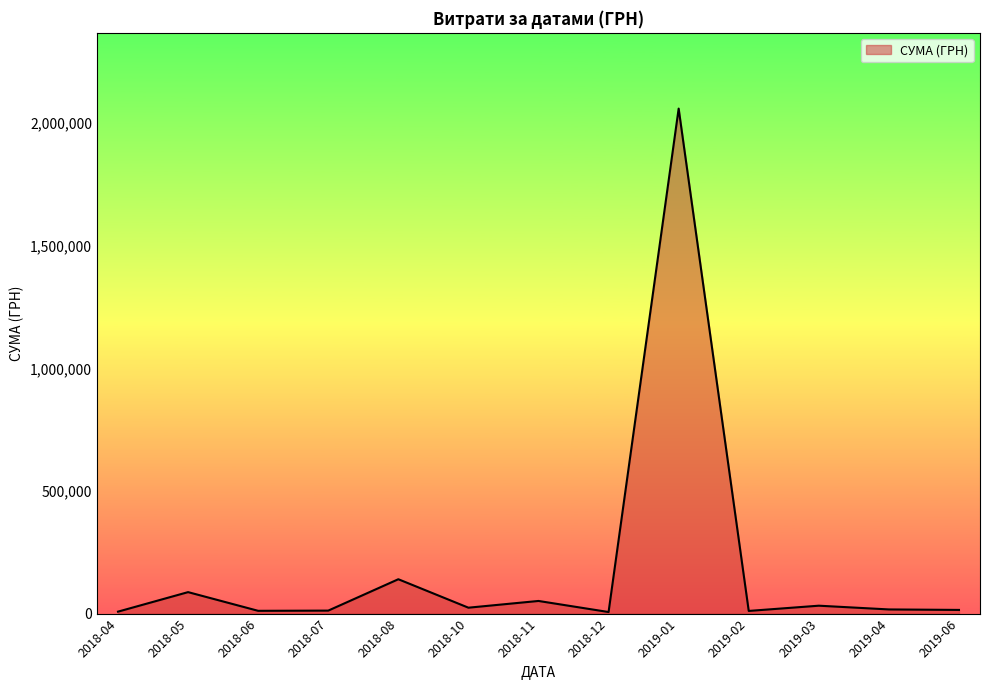

What is the difference between the maximum and minimum values?

2052810.8